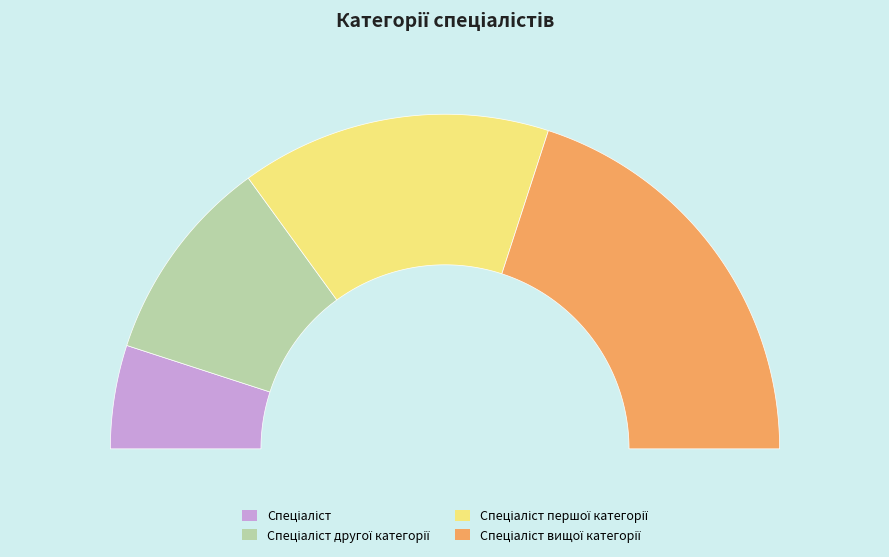

Which category has the smallest portion of the pie?

Спеціаліст